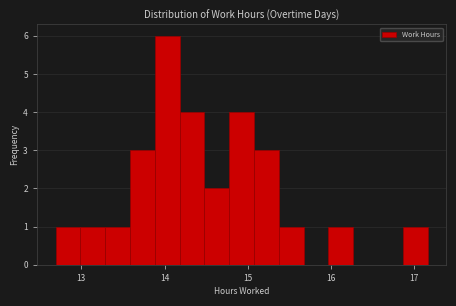

Around what value on the x-axis is the tallest bar? Give the approximate position of its centre, as read against the axis.

14.0